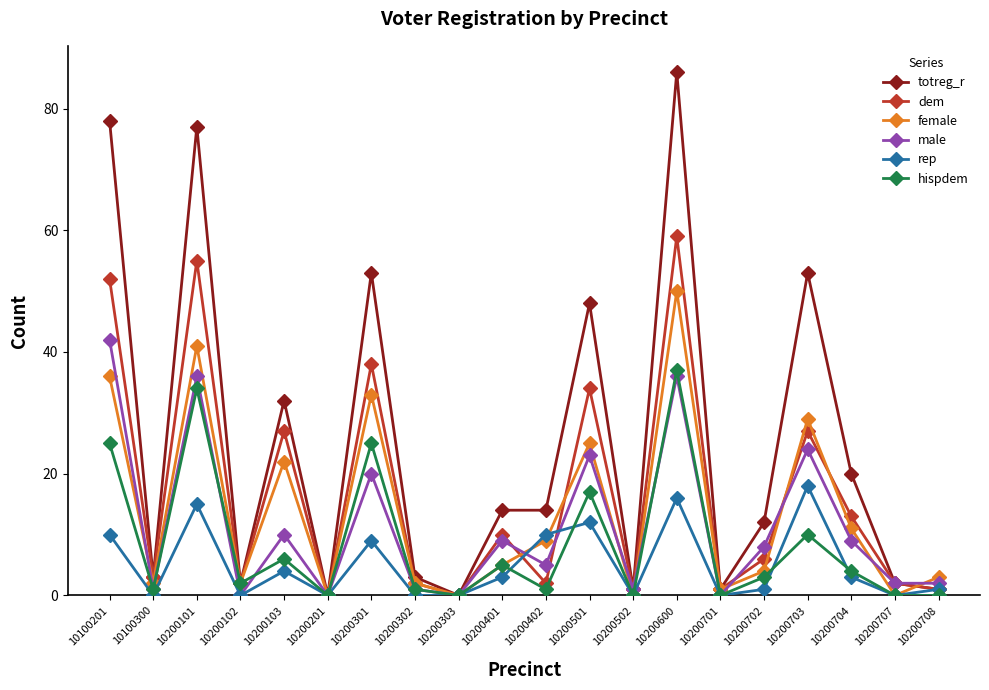

How many lines are shown in the chart?

6